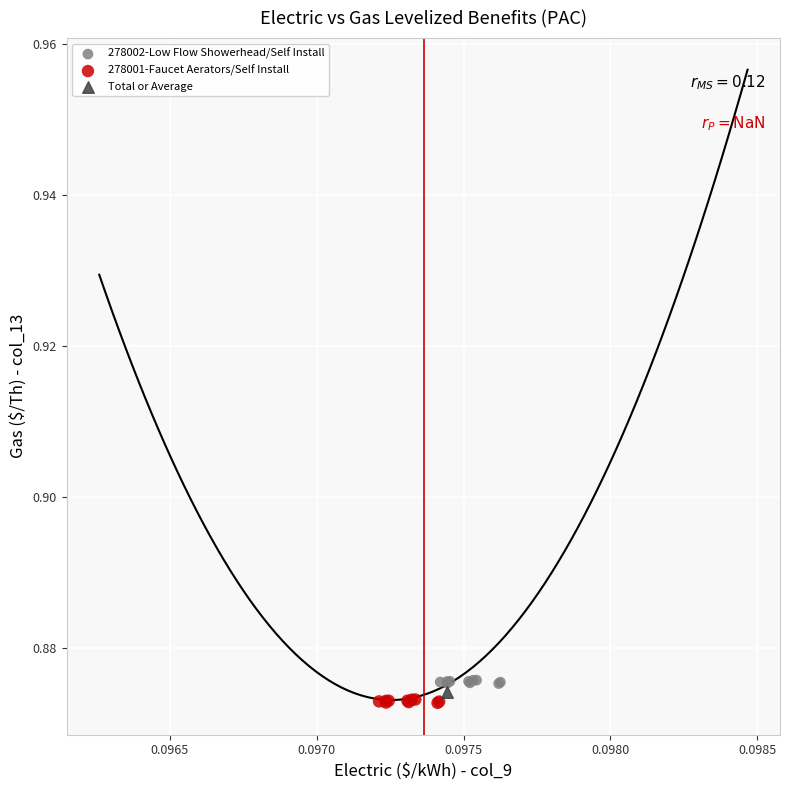

What are all the series names shown in the legend?

278002-Low Flow Showerhead/Self Install, 278001-Faucet Aerators/Self Install, Total or Average